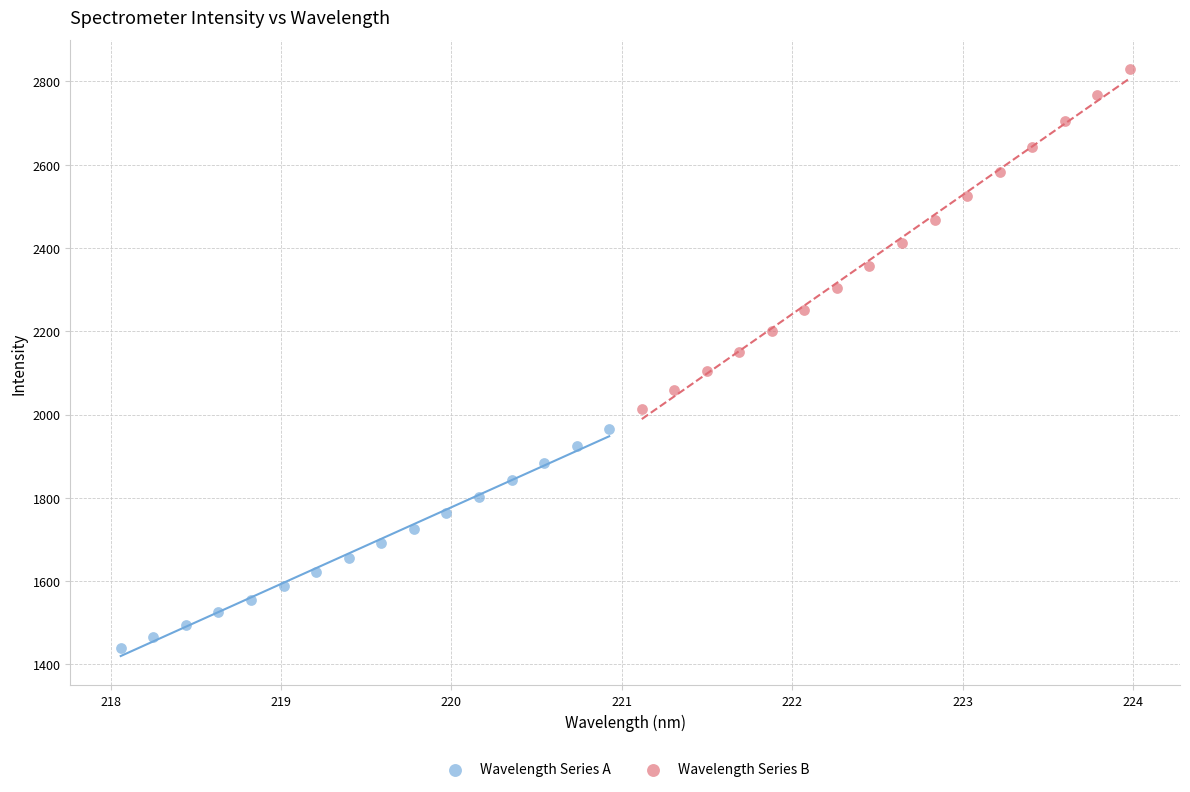

What are all the series names shown in the legend?

Wavelength Series A, Wavelength Series B